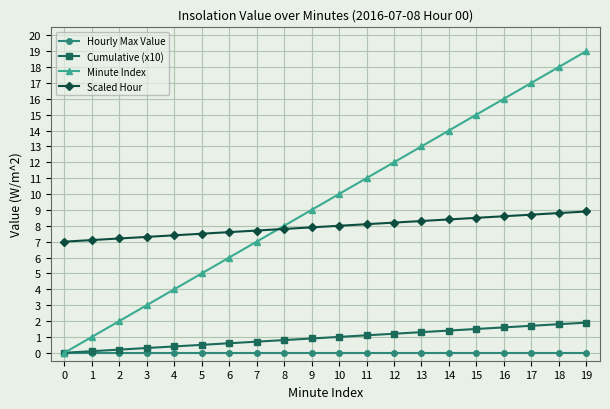

Is the value of Hourly Max Value at 0 greater than the value of Cumulative (x10) at 15?

No